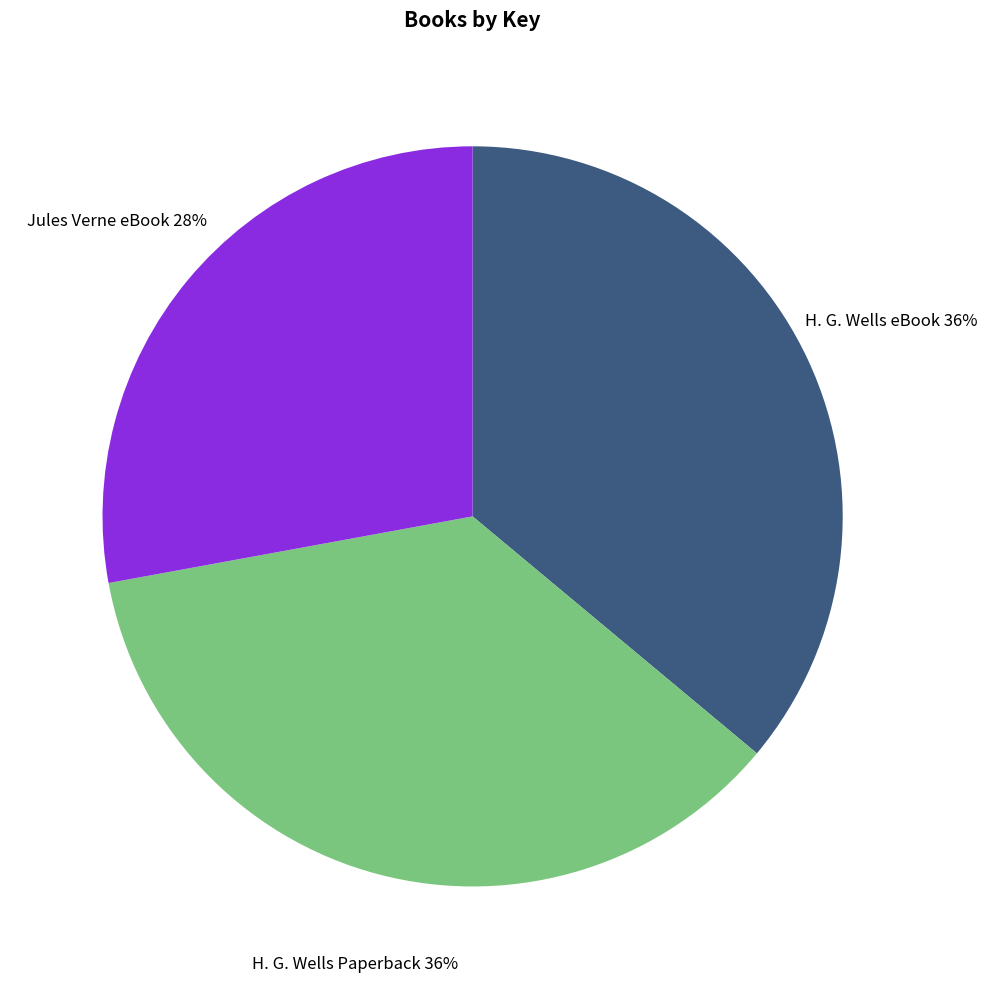

To the nearest percent, what percentage of the pie is H. G. Wells eBook?

36%